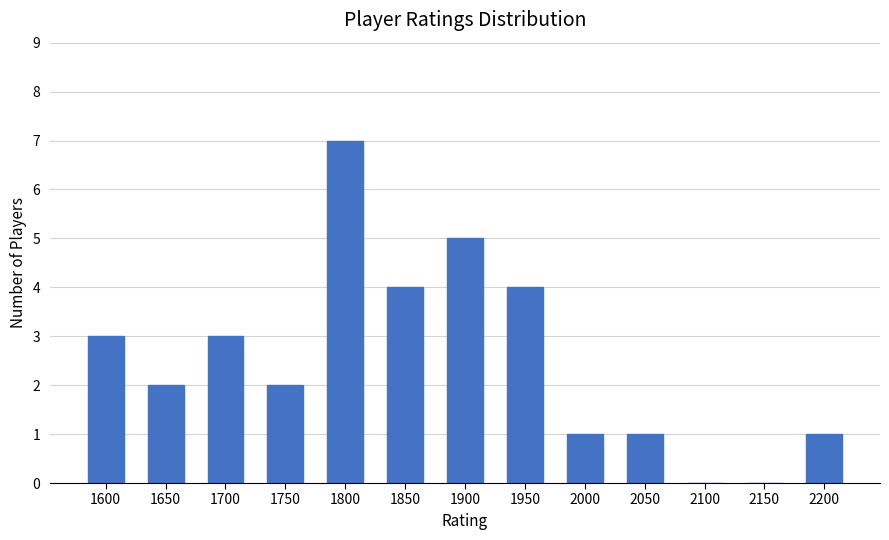

Reading left to right, extract all data points from this chart.

1600=3	1650=2	1700=3	1750=2	1800=7	1850=4	1900=5	1950=4	2000=1	2050=1	2100=0	2150=0	2200=1